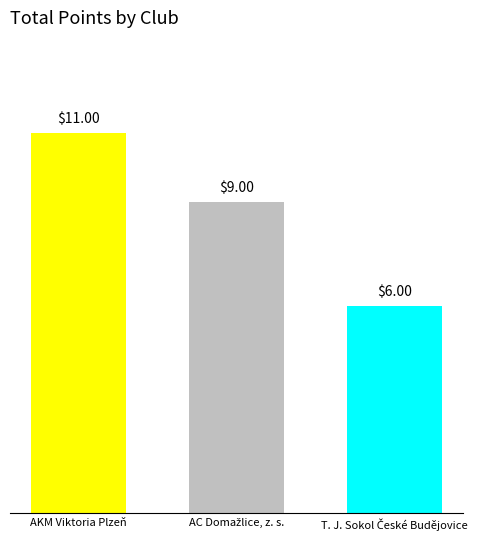

Count the number of categories in the chart.

3